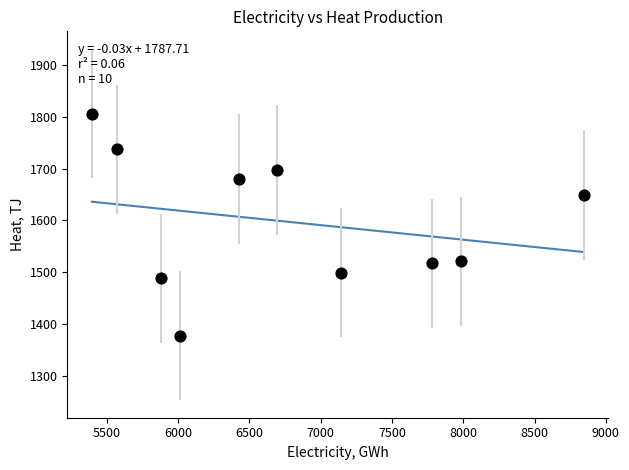

What Y value in the scatter plot is closest to 1592?

1649